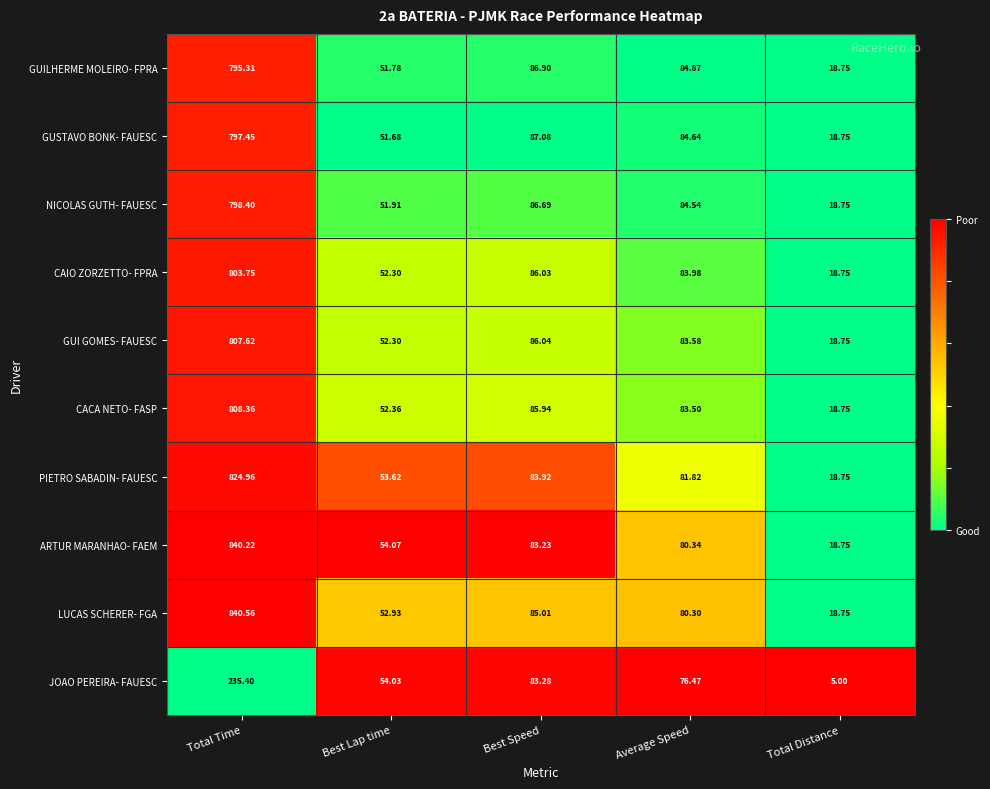

At which label does GUI GOMES- FAUESC first exceed 83?

Total Time